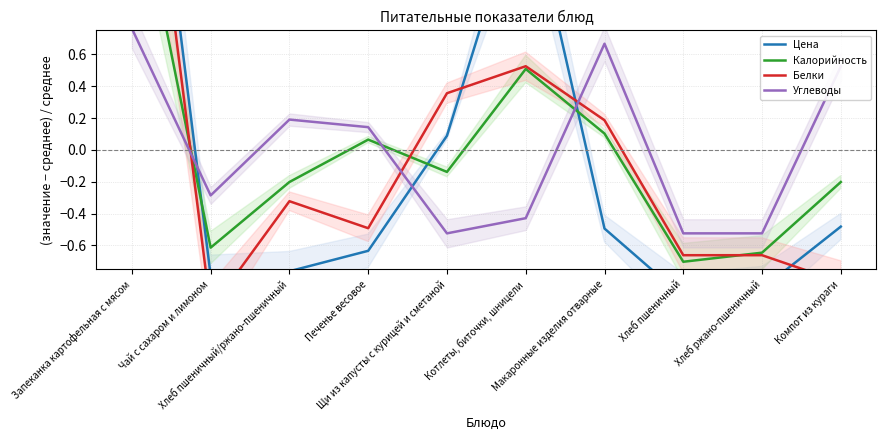

At Хлеб пшеничный, list the series in order from smallest to largest.

Цена, Калорийность, Белки, Углеводы